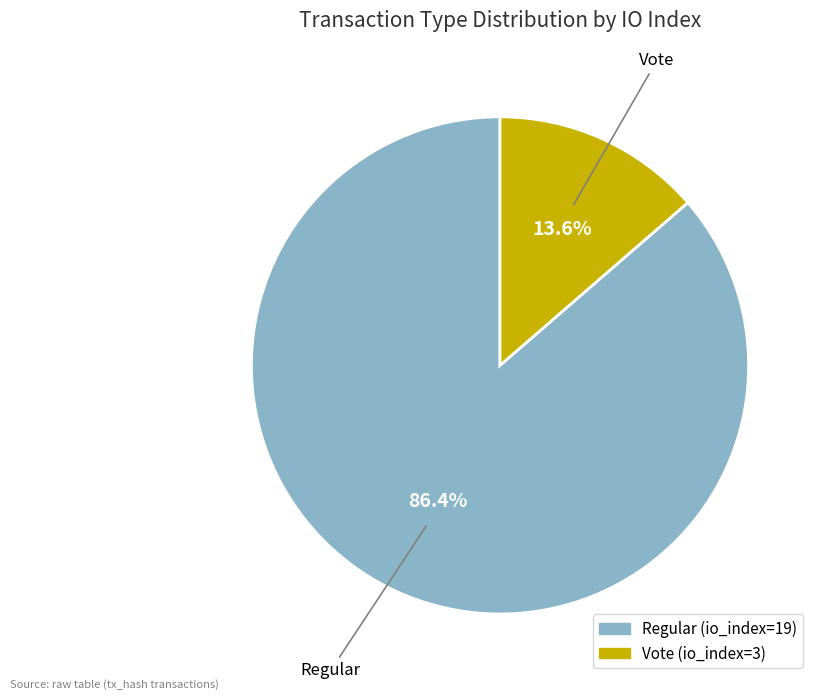

Rank the categories by value from highest to lowest.

Regular (io_index=19), Vote (io_index=3)